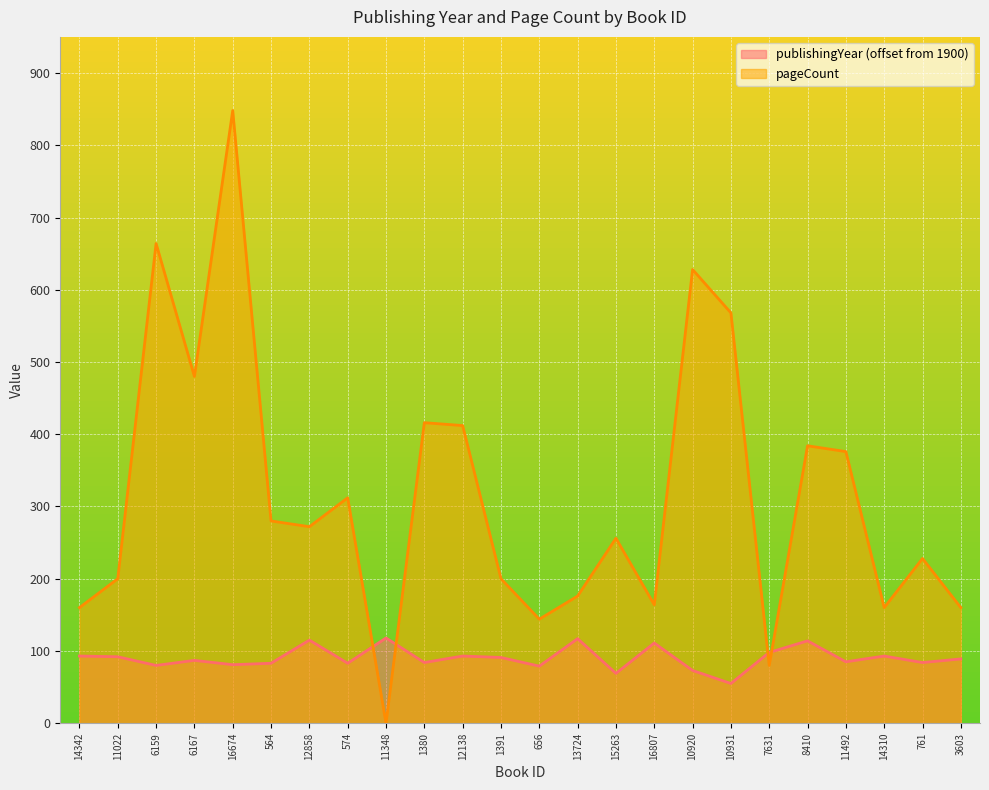

How many values in the publishingYear series are below 89?

12